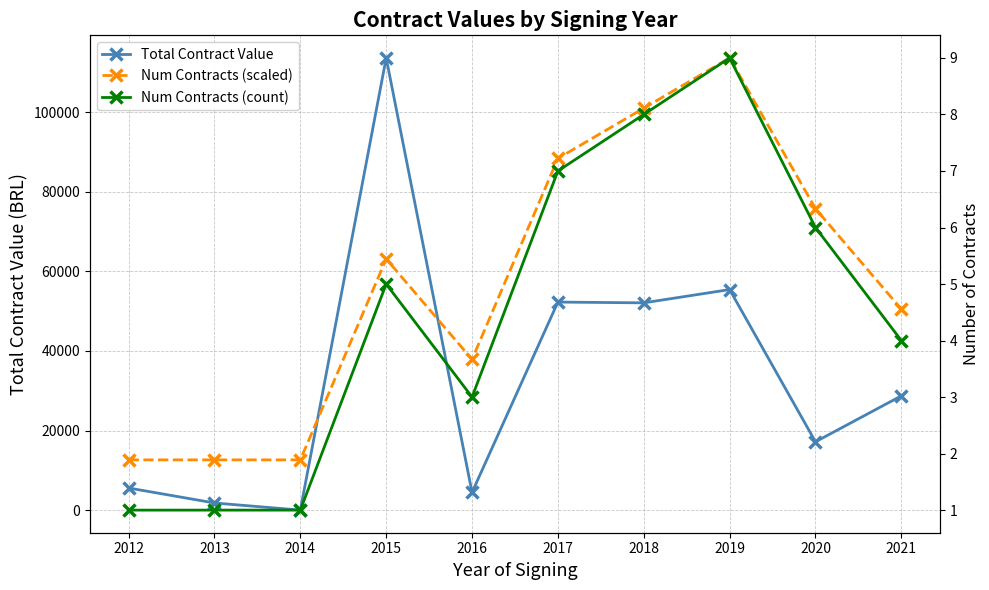

What is the difference between the maximum and minimum values in the Total Contract Value series?

113597.6